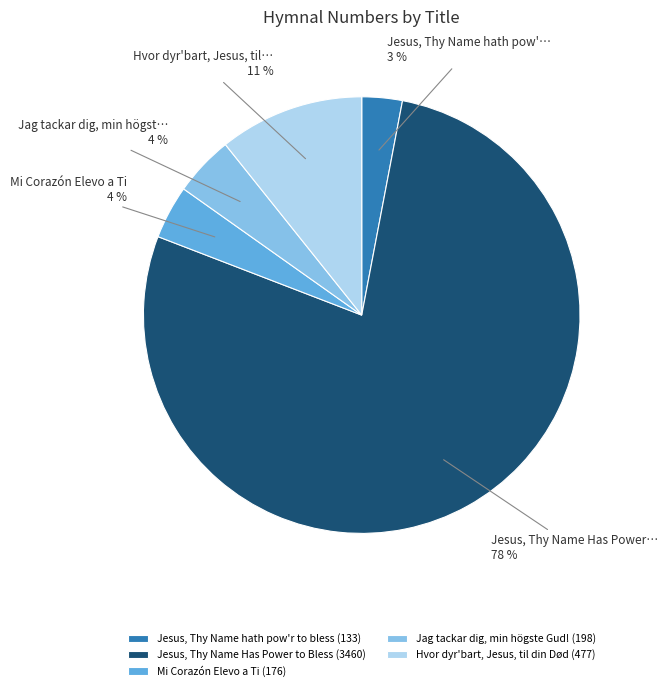

To the nearest percent, what is the combined percentage of Jesus, Thy Name Has Power to Bless and Mi Corazón Elevo a Ti?

82%